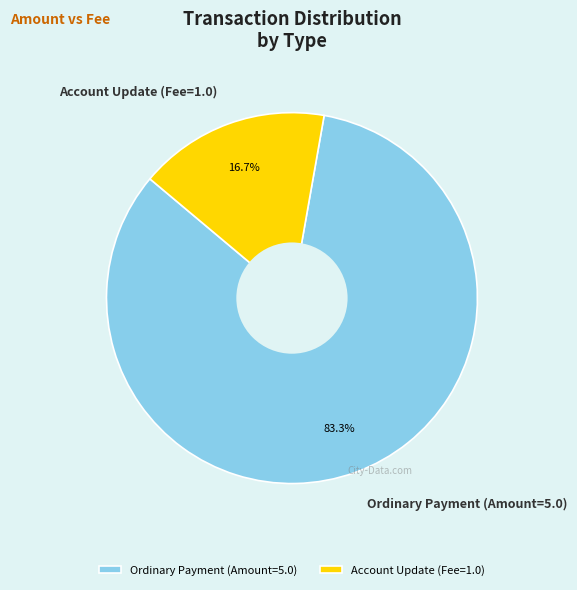

True or false: Account Update (Fee=1.0) accounts for 12% of the total.

False